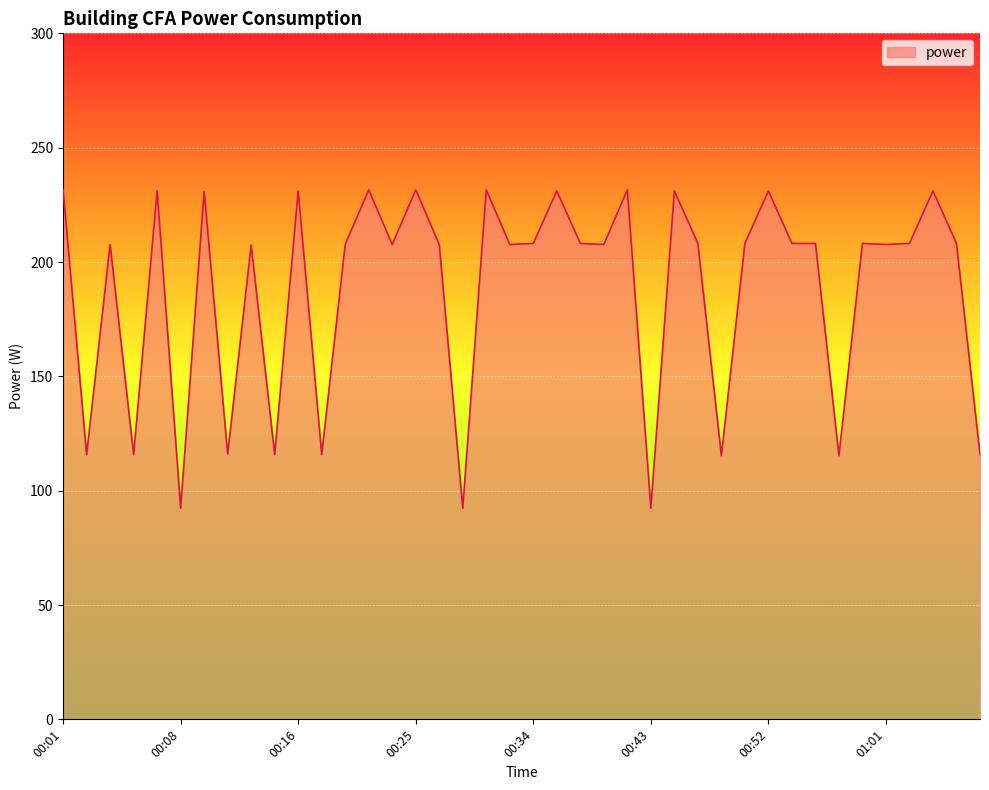

What is the minimum value shown in the chart?

92.3